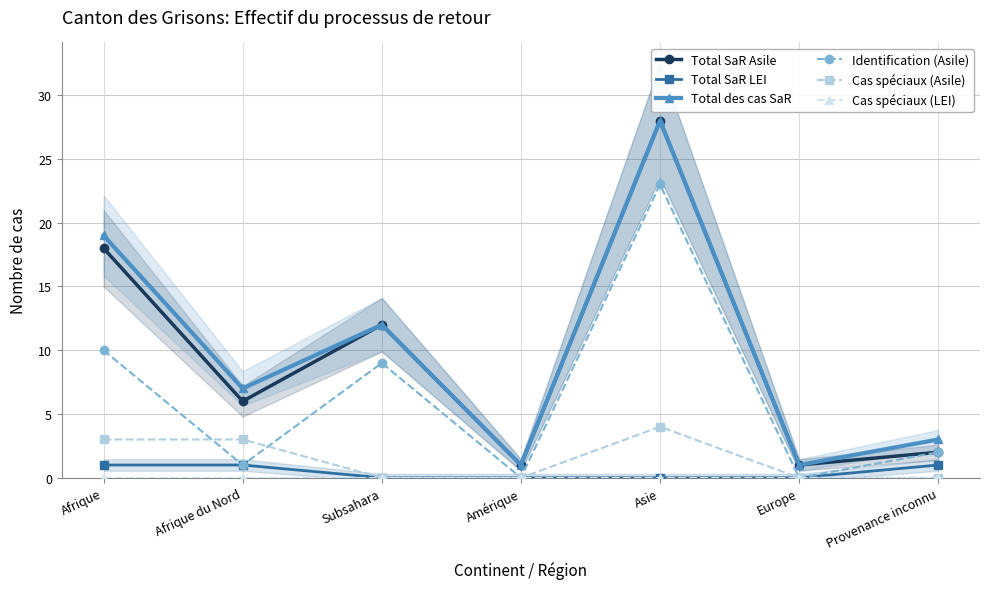

True or false: Cas spéciaux (LEI) has more than 2 points higher than both neighbors.

False